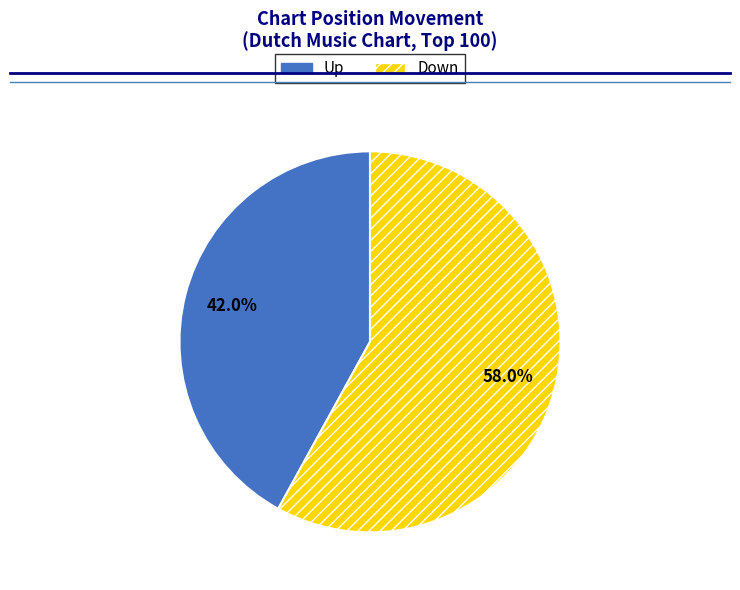

Is there any slice that represents more than half of the pie?

Yes